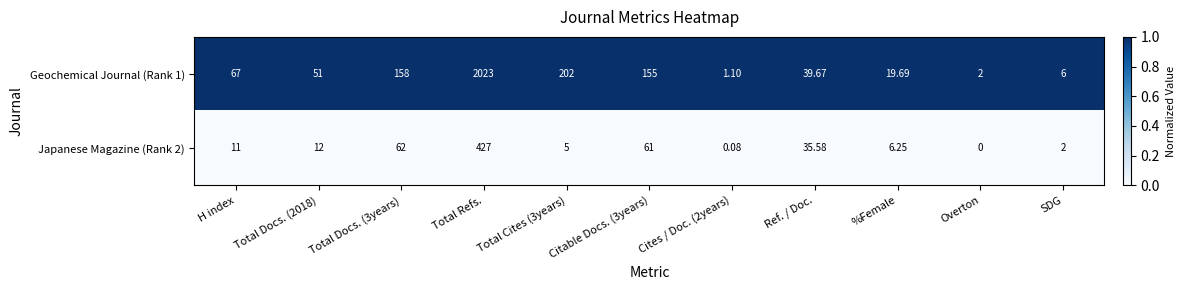

At which category is the sum across all series the highest?

Total Refs.